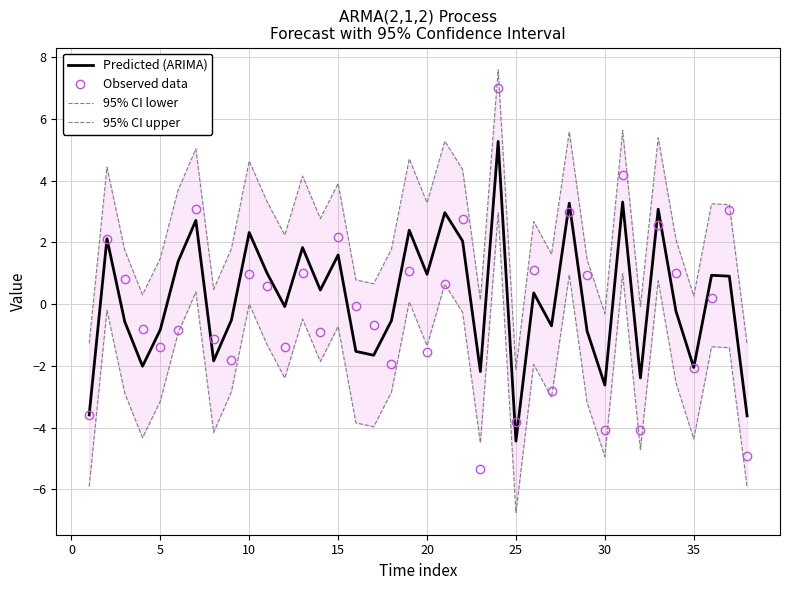

At which label does Predicted (ARIMA) reach its minimum?

25